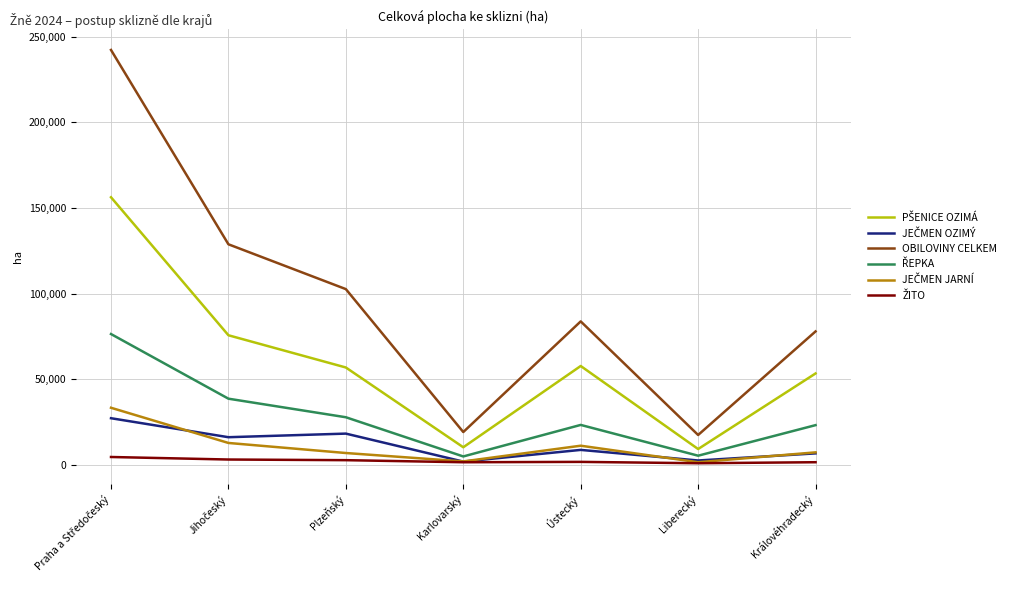

What is the greatest value displayed?

242289